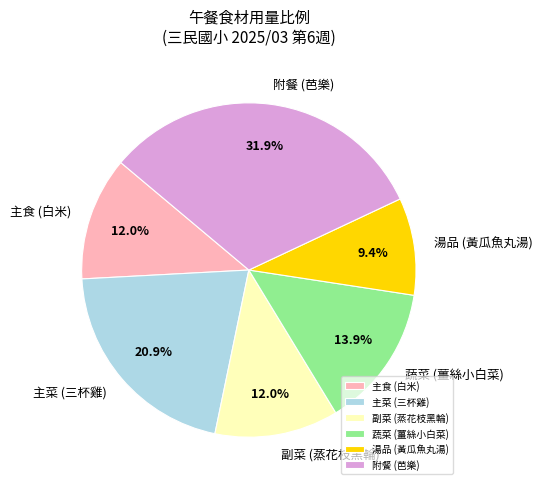

How much of the chart is everything except 湯品 (黃瓜魚丸湯)?

90.6%